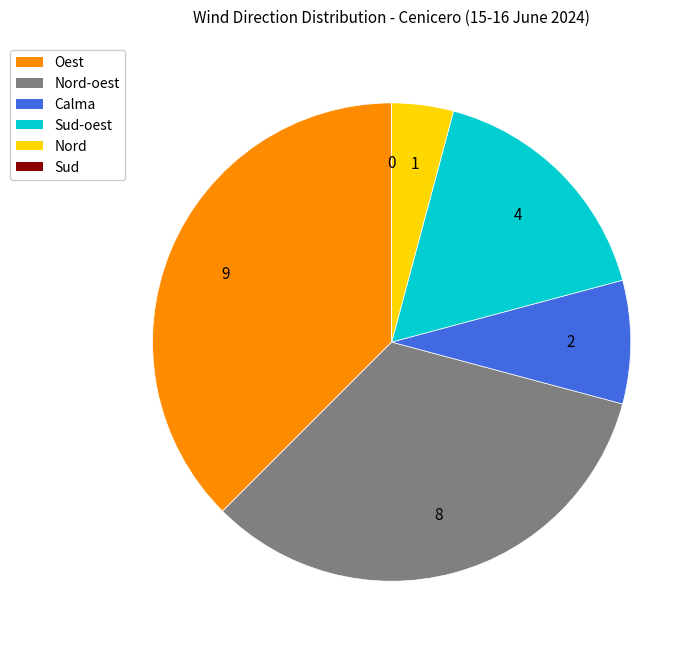

Is there a majority slice in this chart?

No